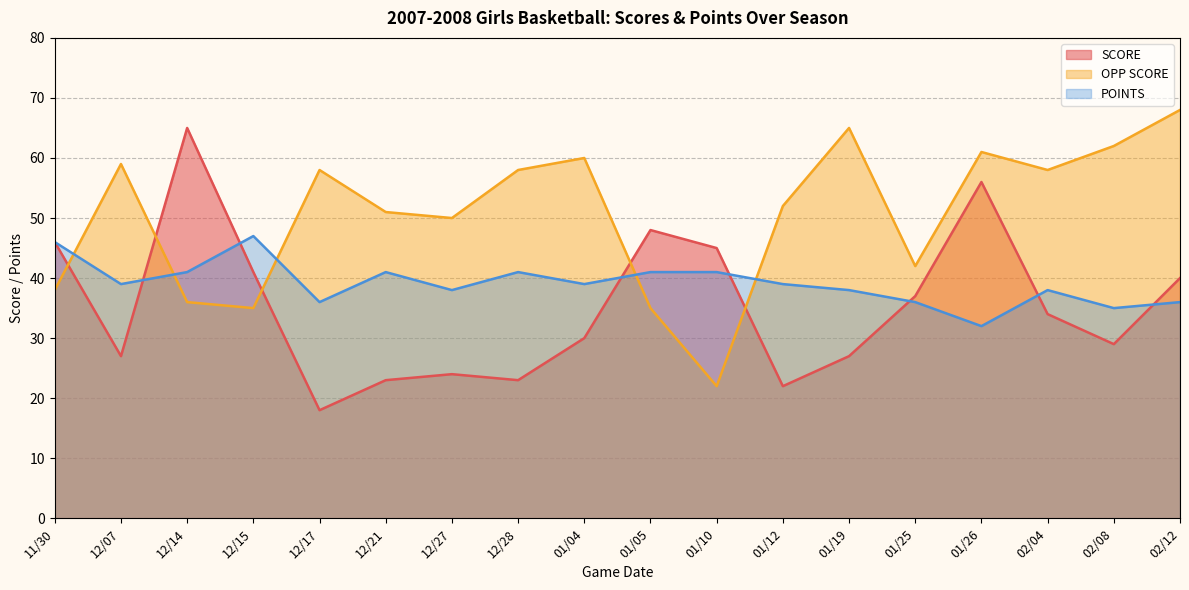

How many interior local peaks does the POINTS series have?

4